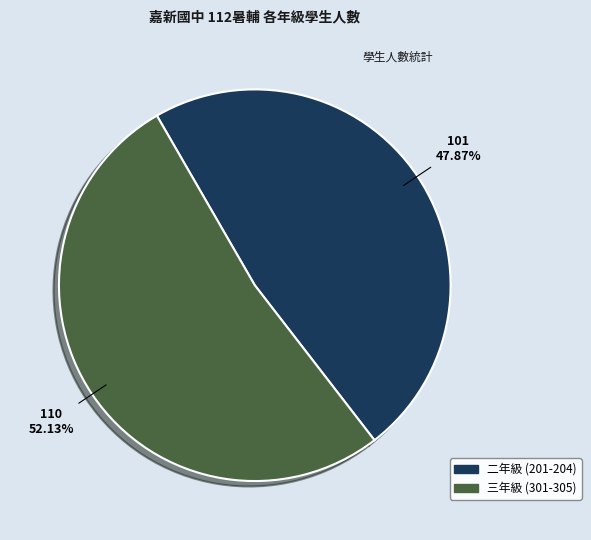

Approximately how many times larger is the value at 三年級 (301-305) compared to 二年級 (201-204)?

1.1